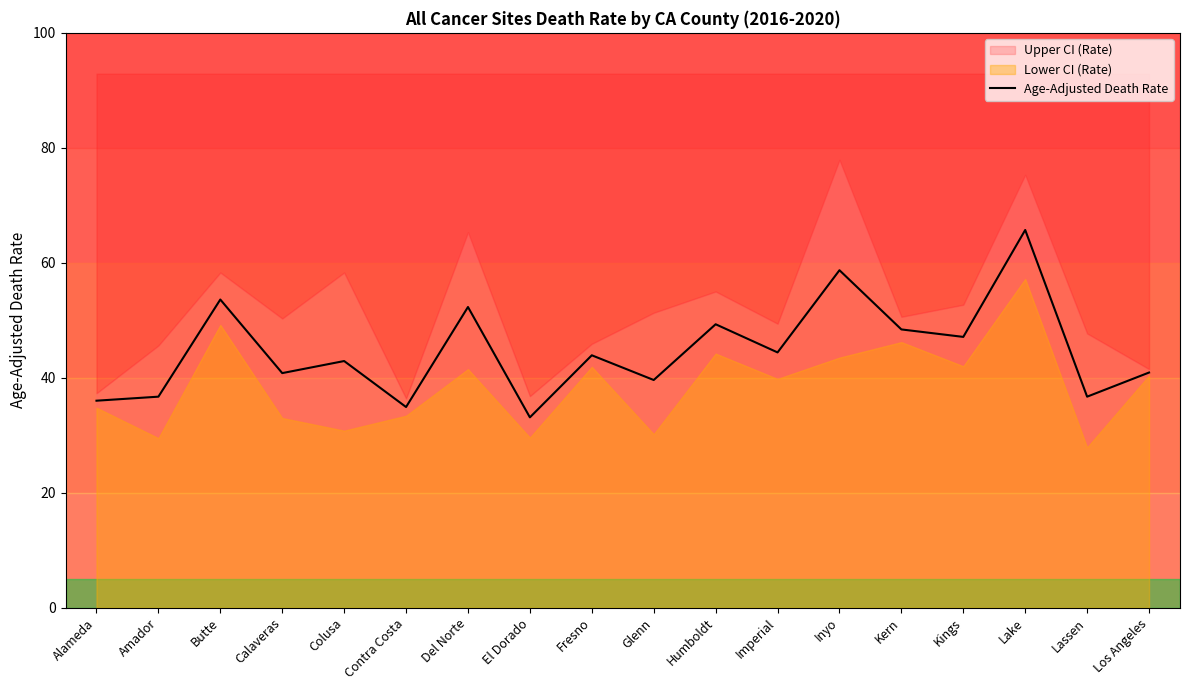

Reading left to right, list all the values displayed in this chart.

Alameda=36.0	Amador=36.7	Butte=53.6	Calaveras=40.8	Colusa=42.9	Contra Costa=34.9	Del Norte=52.3	El Dorado=33.1	Fresno=43.9	Glenn=39.6	Humboldt=49.3	Imperial=44.4	Inyo=58.7	Kern=48.4	Kings=47.1	Lake=65.7	Lassen=36.7	Los Angeles=40.9